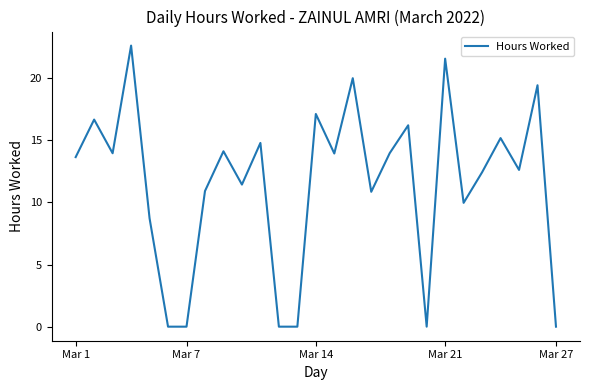

What is the maximum value shown in the chart?

22.6